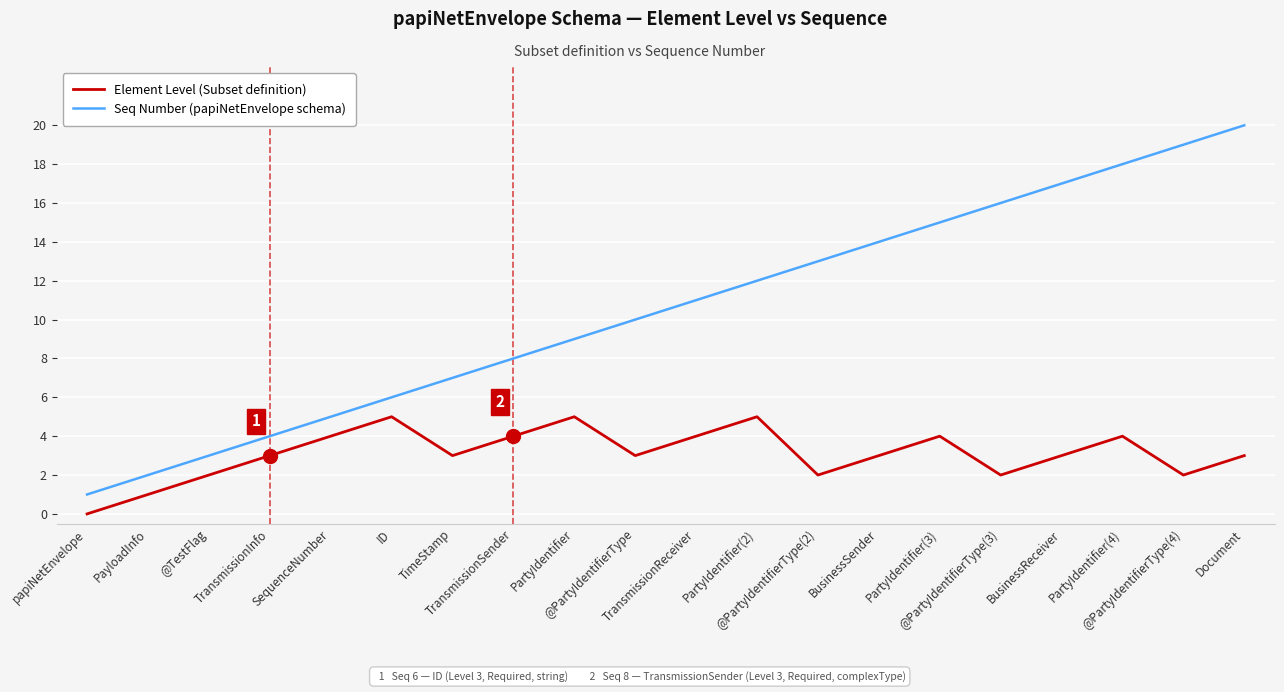

Is it true that Element Level (Subset definition) equals 1 at PayloadInfo?

True